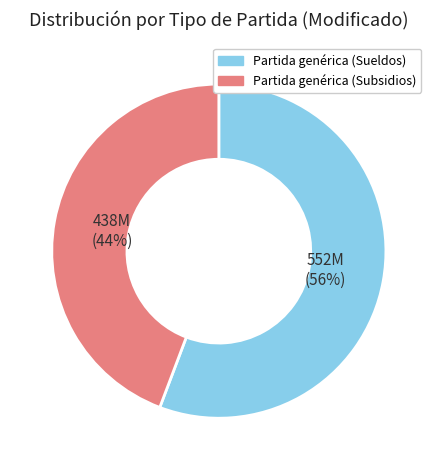

Combined, do Partida genérica (Sueldos) and Partida genérica (Subsidios) account for over 50%?

Yes